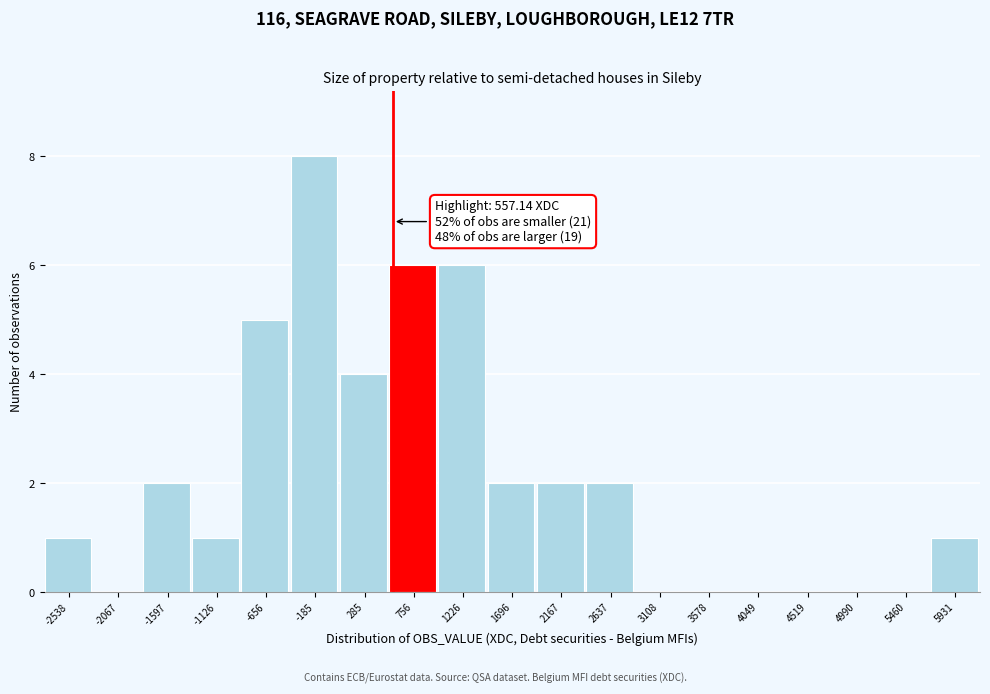

Which range on the x-axis has the tallest bar?

-400 to 50